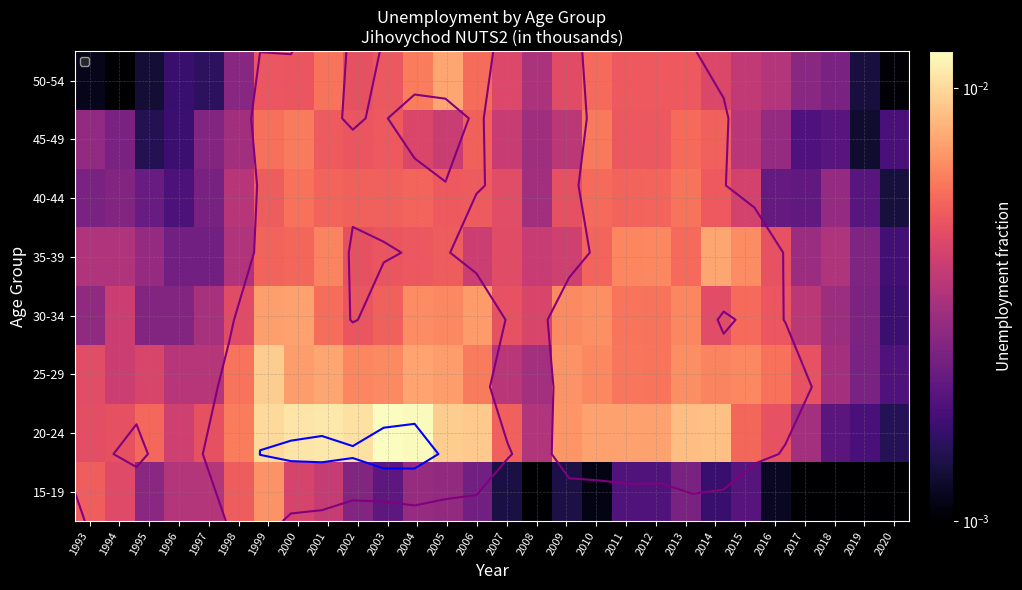

List the labels in order of 20-24 value, smallest first.

2020, 2019, 2018, 2017, 2008, 1996, 1993, 1997, 1994, 2016, 2007, 2015, 1995, 1998, 2009, 2012, 2011, 2010, 2013, 2014, 2006, 2005, 1999, 2002, 2000, 2001, 2004, 2003